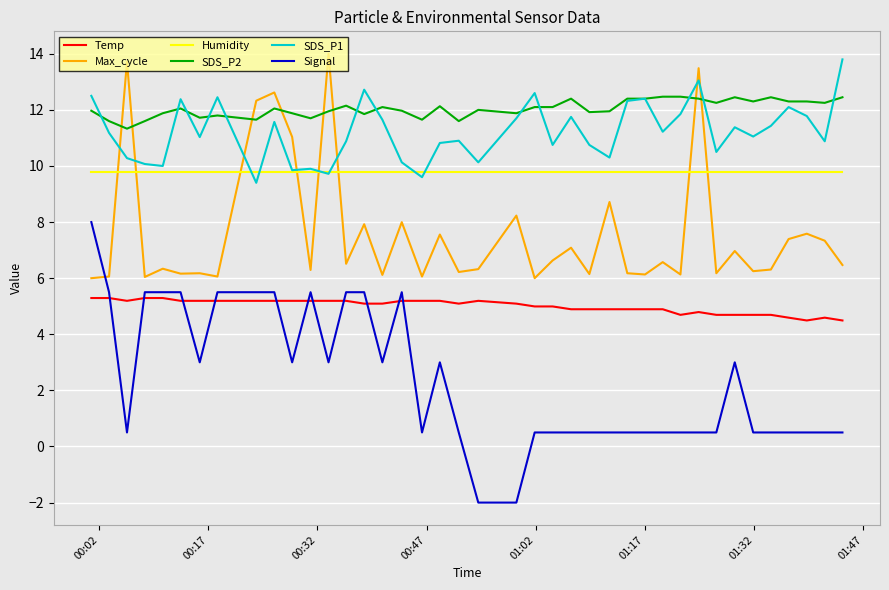

True or false: Signal and Humidity cross at least once.

False